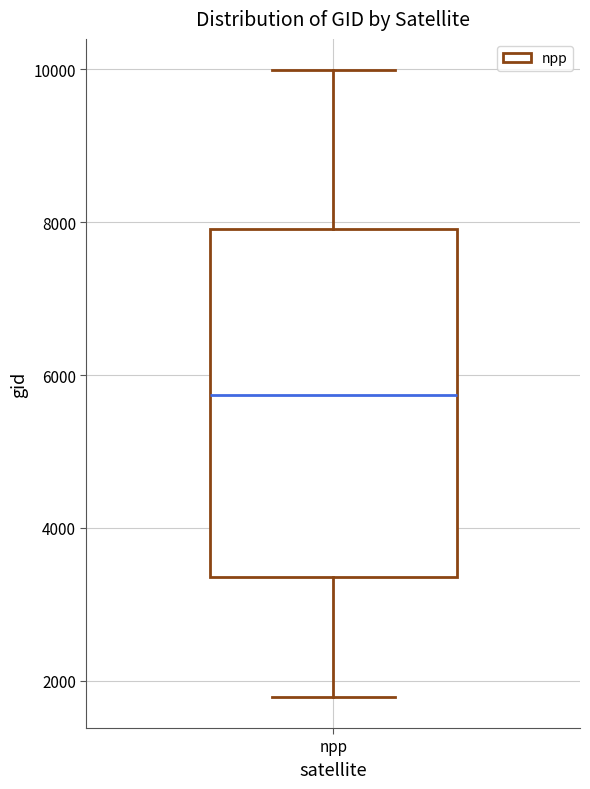

Transcribe this box plot: give where the median line is, the range the box spans, and where the two whiskers end, as read against the y-axis. The values are not printed on the chart, so give them approximately, as read against the axis.

median 5800, box 3400 to 8000, whiskers 1800 to 10000